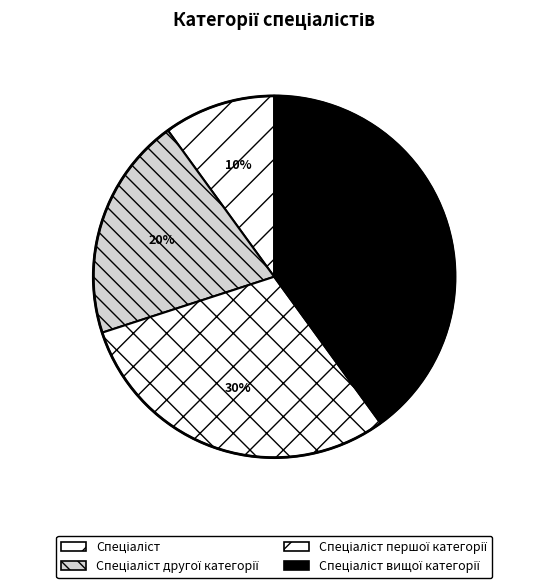

Rank the categories by value from lowest to highest.

Спеціаліст, Спеціаліст другої категорії, Спеціаліст першої категорії, Спеціаліст вищої категорії